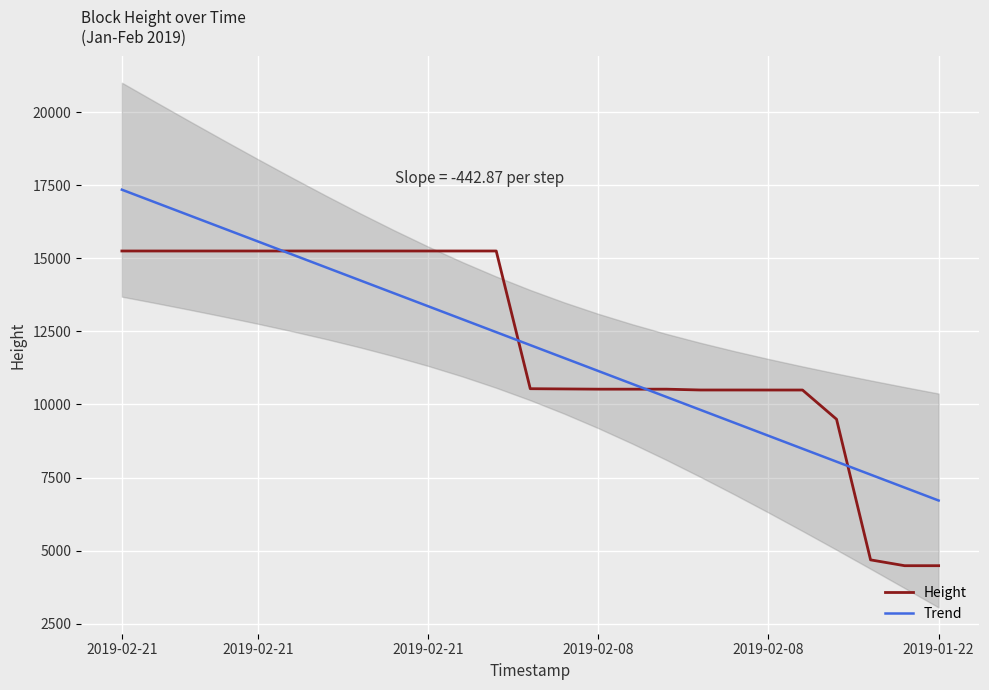

What is the average value of the Trend series?

12030.9